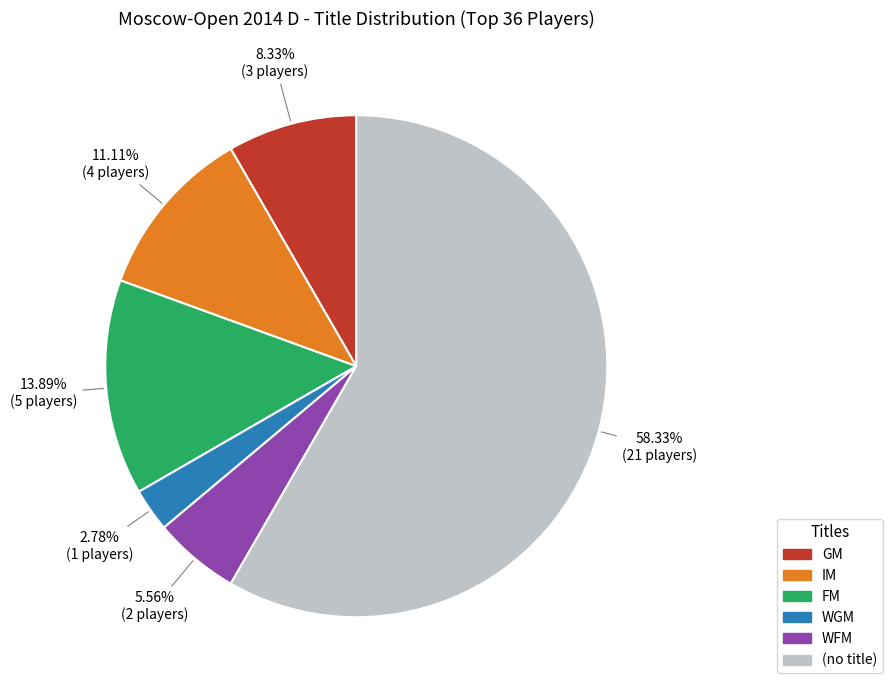

Does any single category account for the majority?

Yes